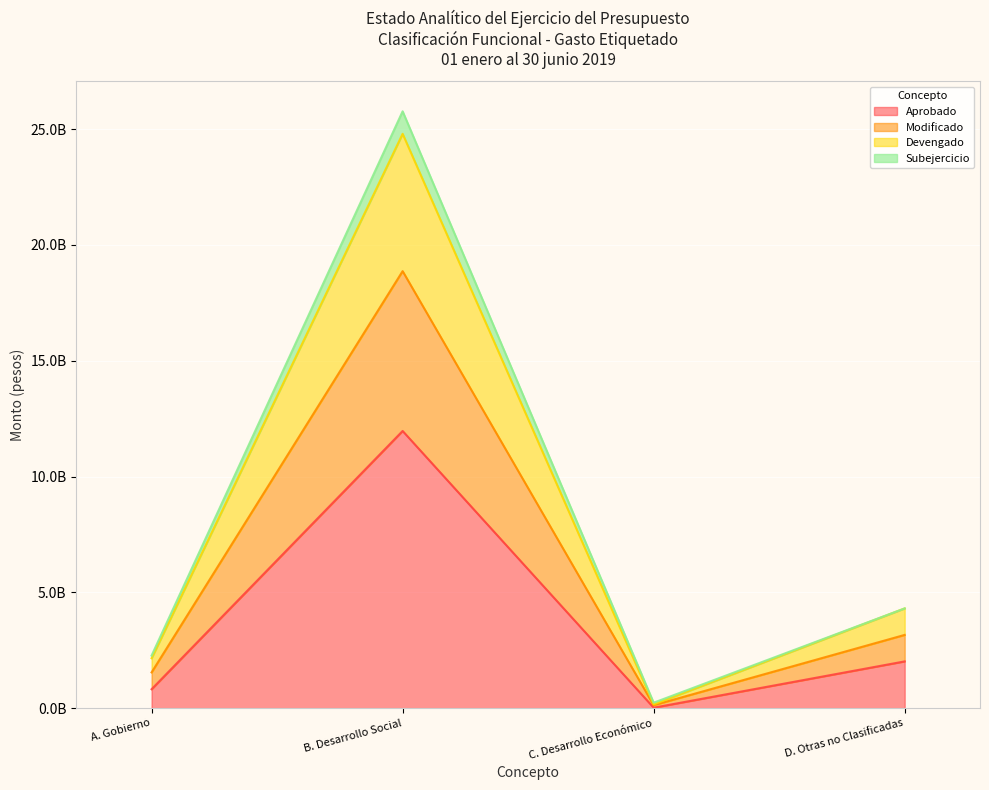

At how many categories does at least one series exceed 2599522972?

2